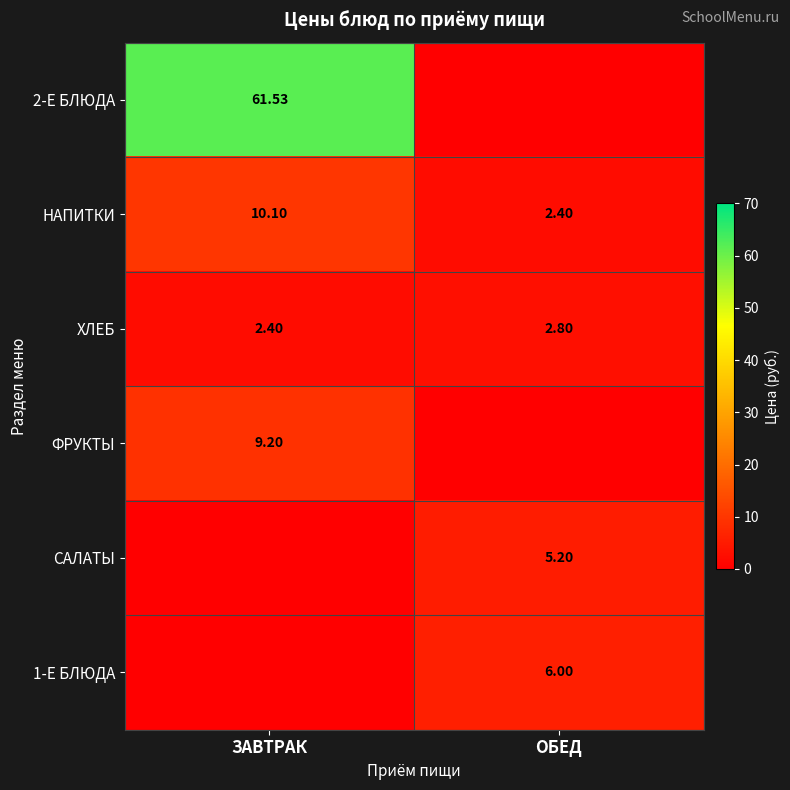

At which label is ХЛЕБ closest to 2?

ЗАВТРАК